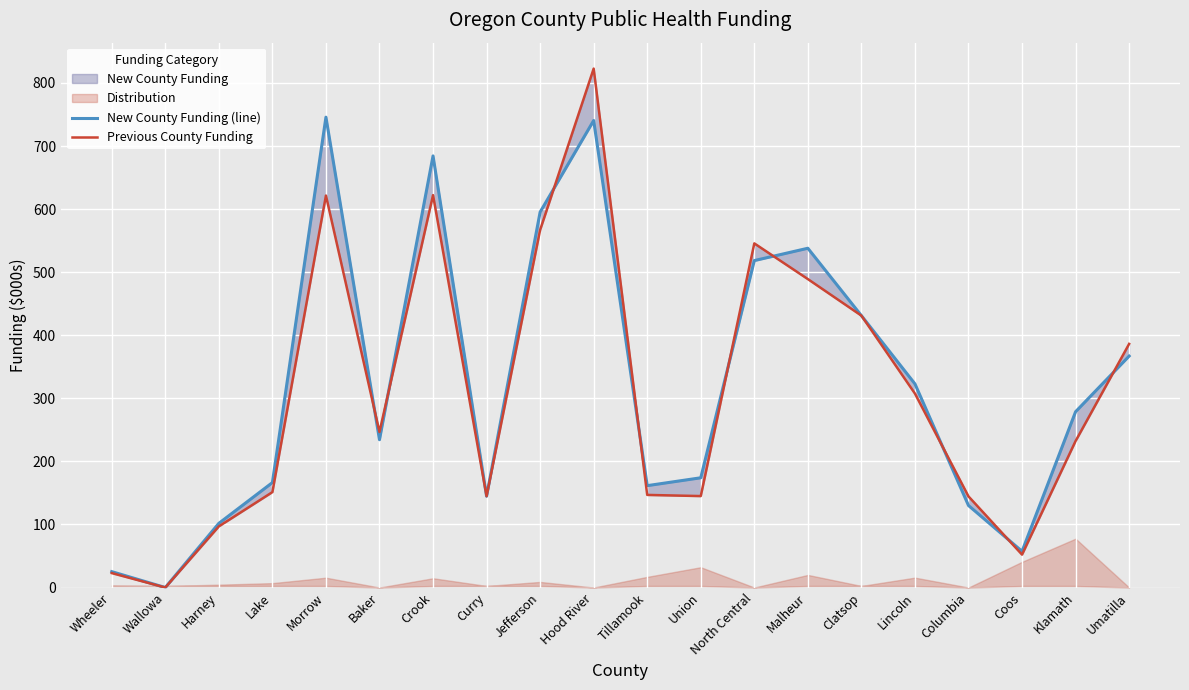

How many data points does each series have?

20